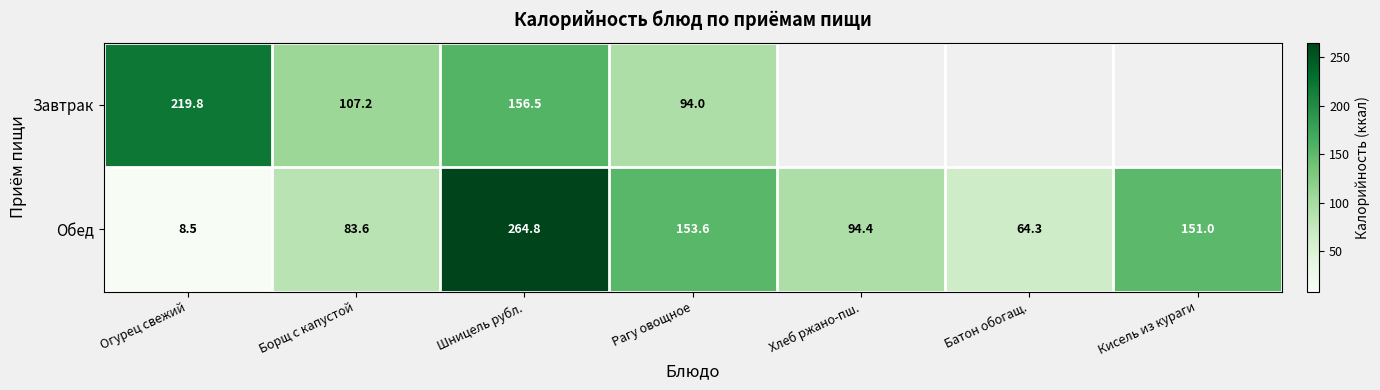

At Огурец свежий, list the series in order from largest to smallest.

Завтрак, Обед